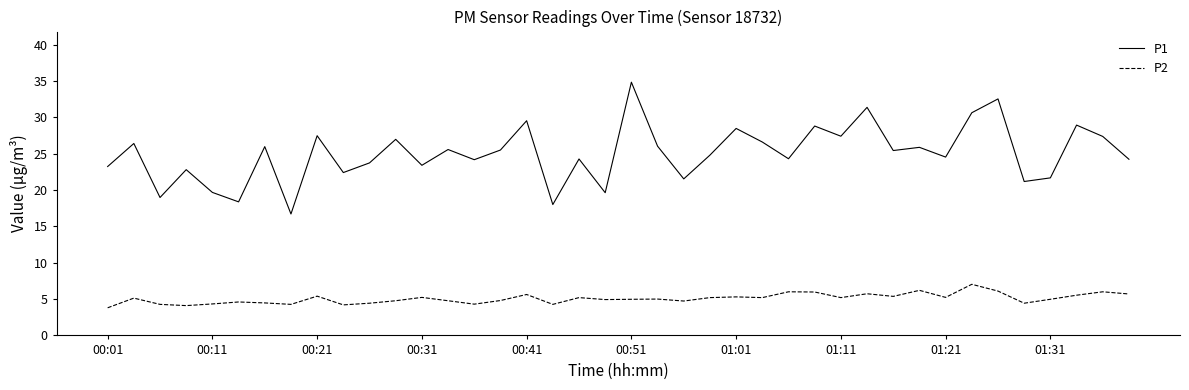

What is the average value of the P2 series?

5.1